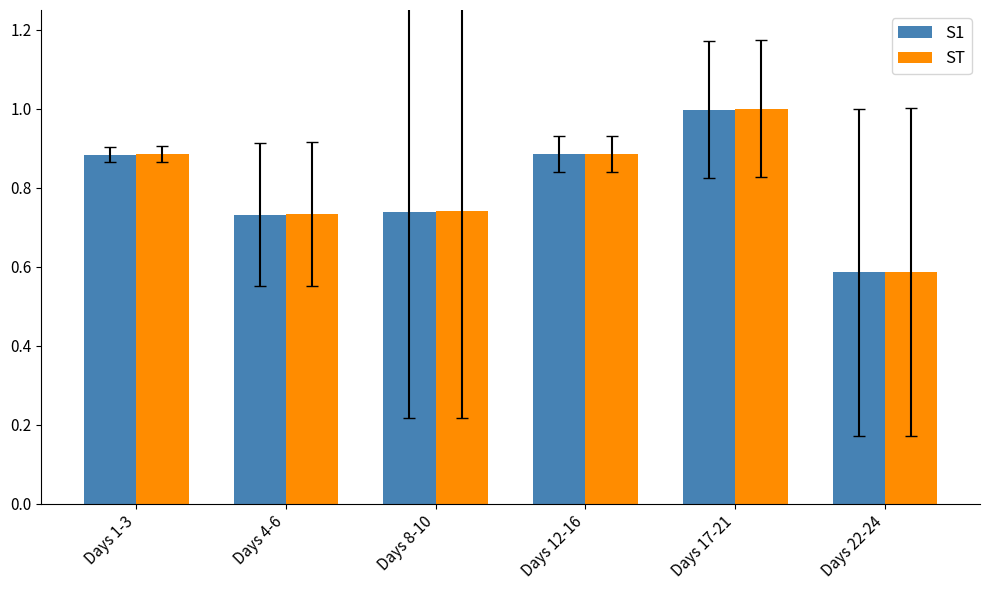

Count the number of categories in the chart.

6